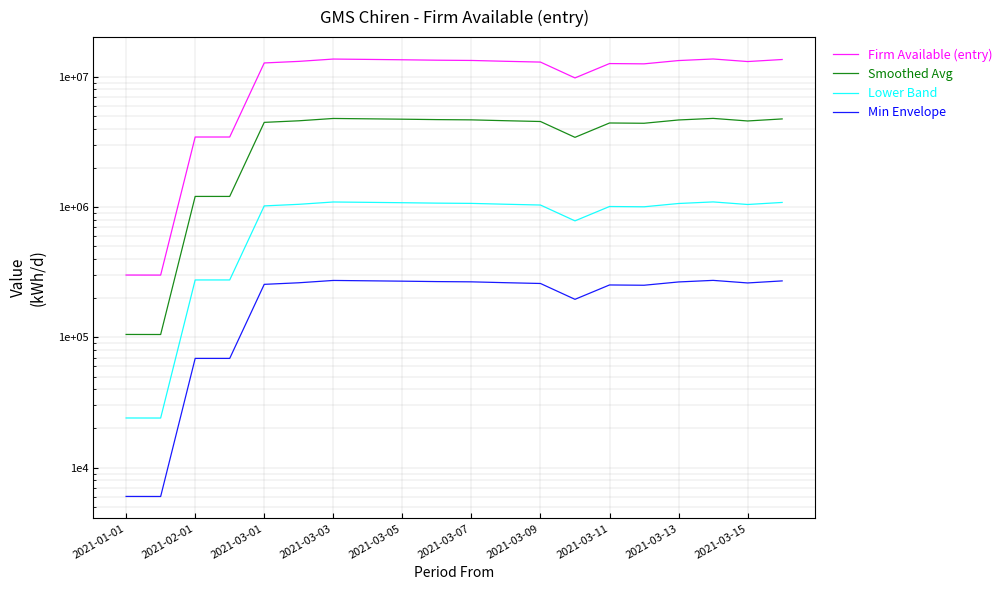

True or false: Firm Available (entry) has more than 0 interior local peaks.

True